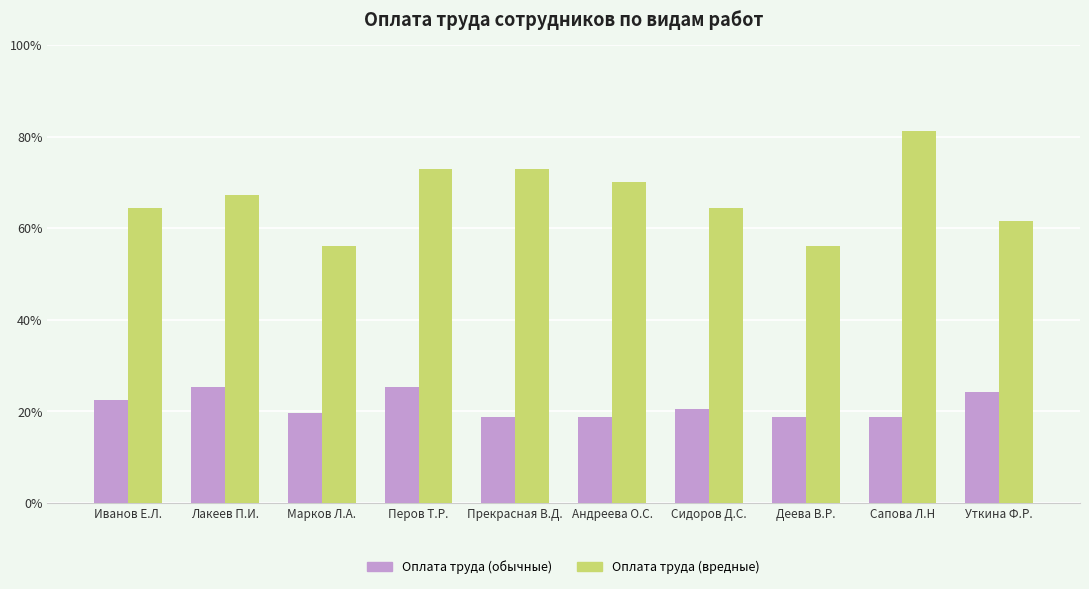

Between Сапова Л.Н and Уткина Ф.Р., which series saw the biggest shift?

Оплата труда (вредные)